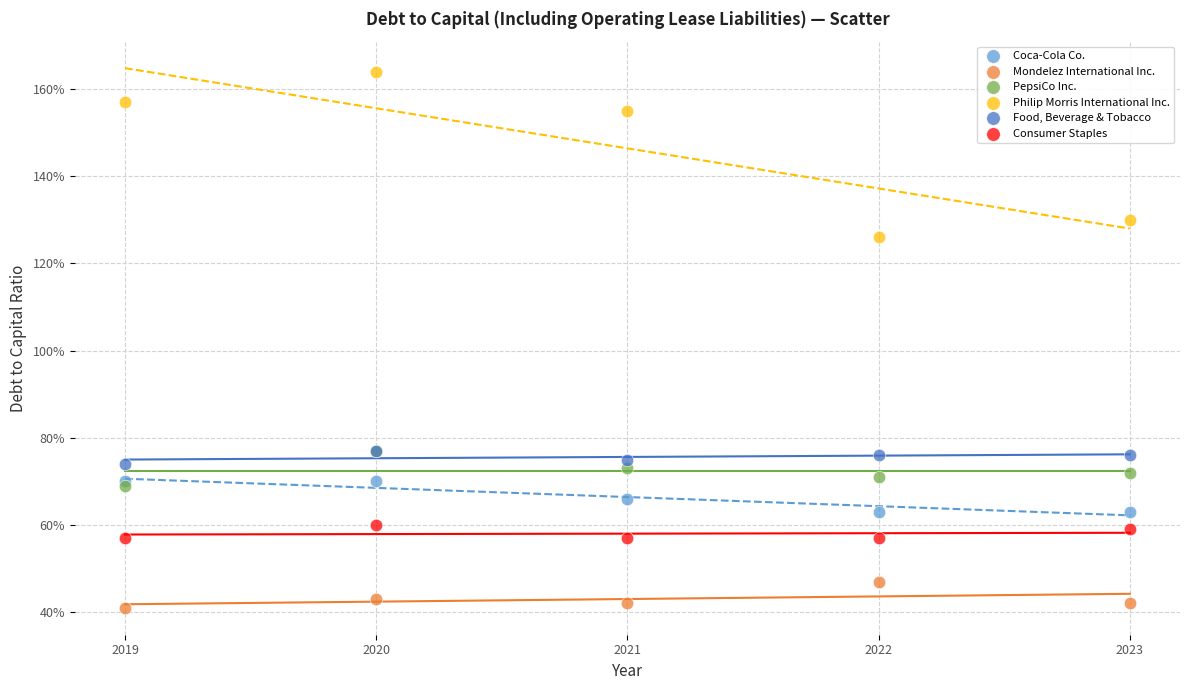

What are all the series names shown in the legend?

Coca-Cola Co., Mondelez International Inc., PepsiCo Inc., Philip Morris International Inc., Food, Beverage & Tobacco, Consumer Staples